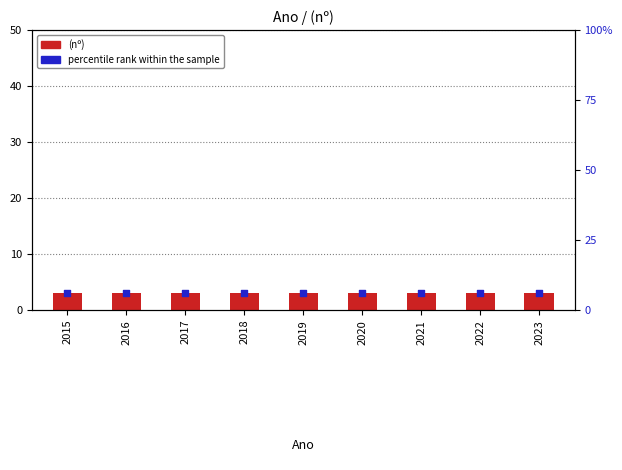

Which series has the widest spread of Y values?

(nº)